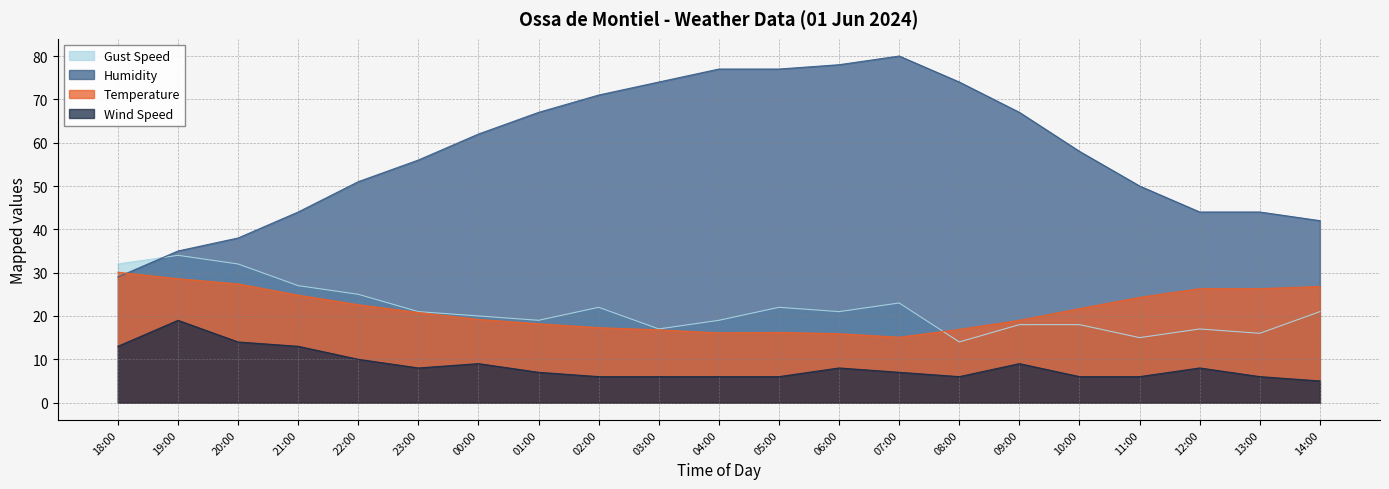

Rank the series at 21:00 from lowest to highest value.

Wind Speed, Temperature, Gust Speed, Humidity